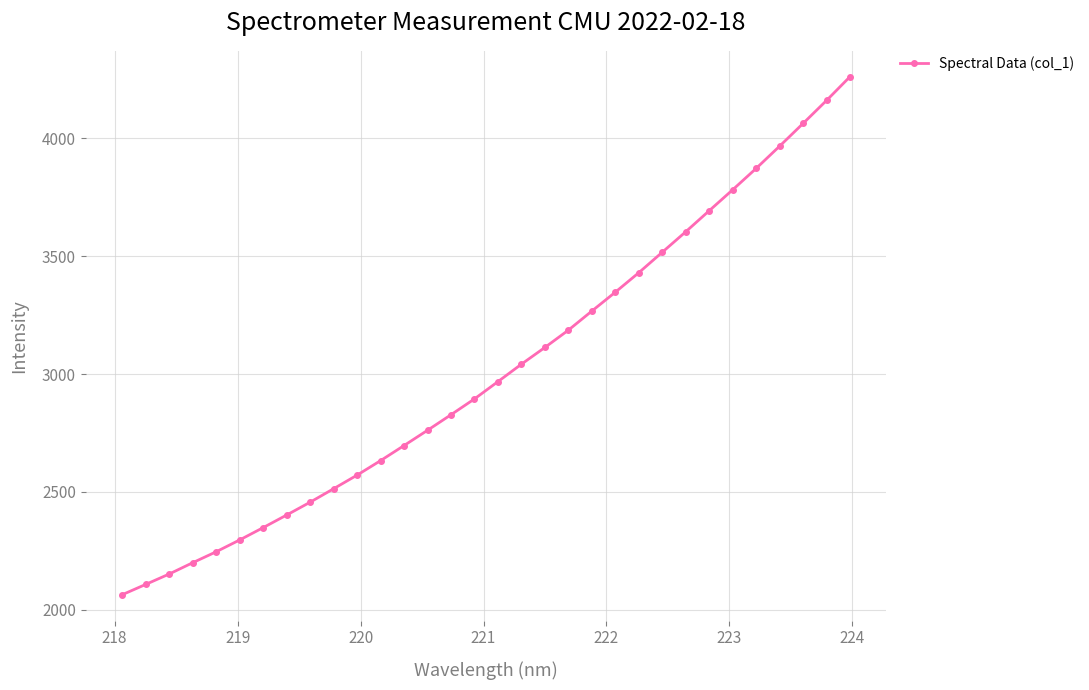

Is this an area chart (filled region under the line)?

No